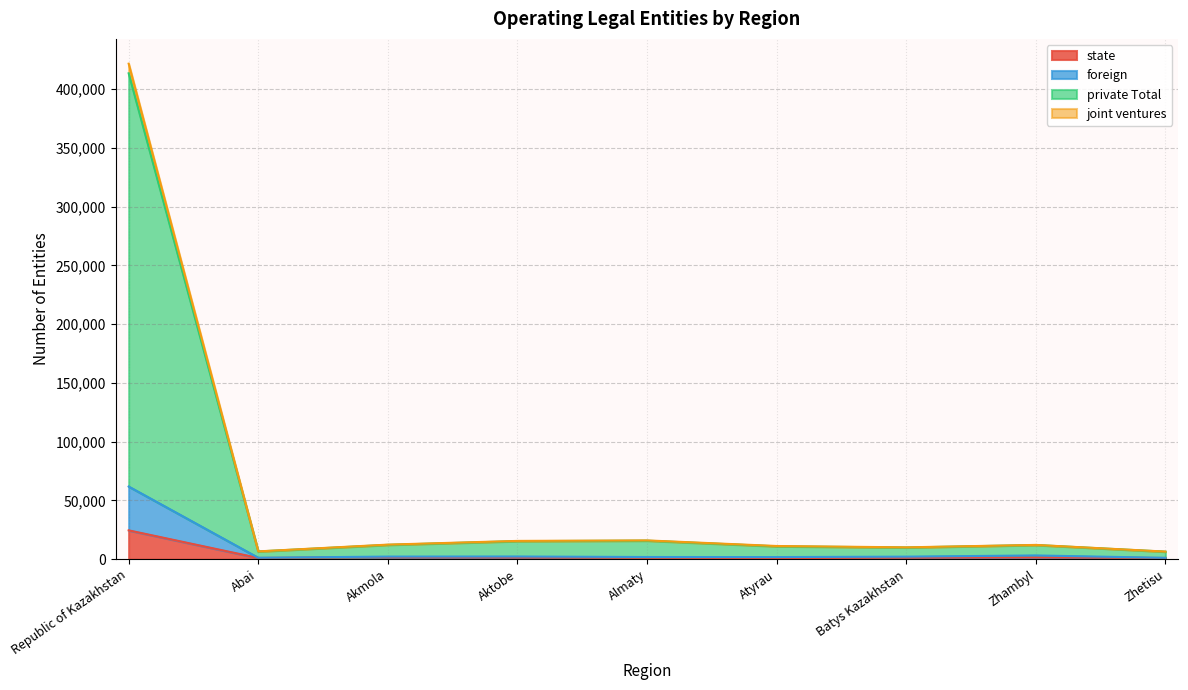

Which series has the widest spread of values?

private Total